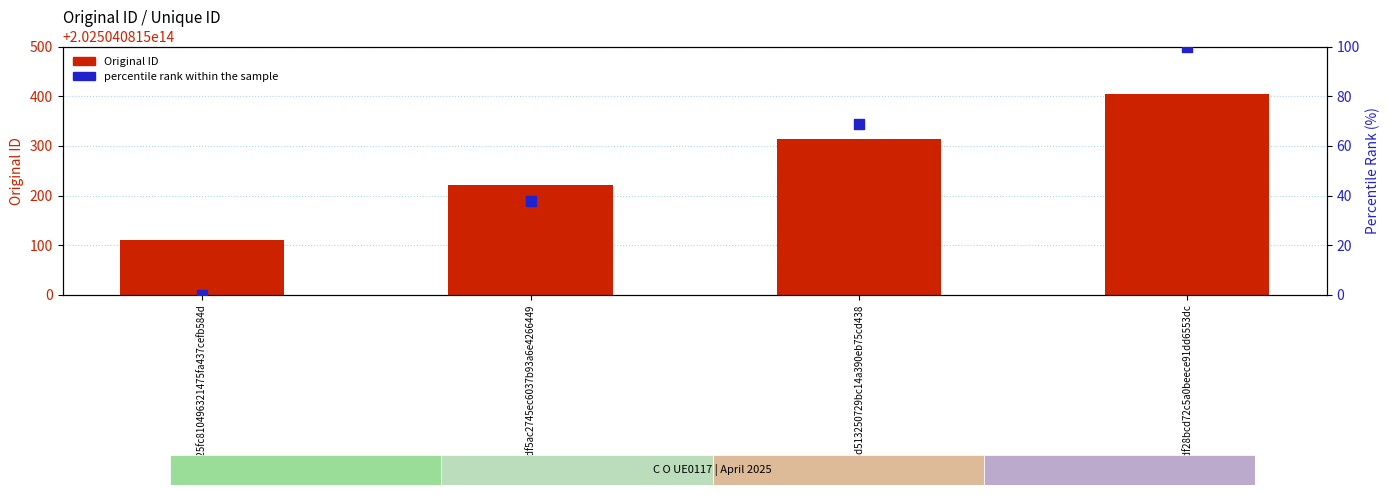

At which category is the sum across all series the highest?

8a1adf28bcd72c5a0beece91dd6553dc